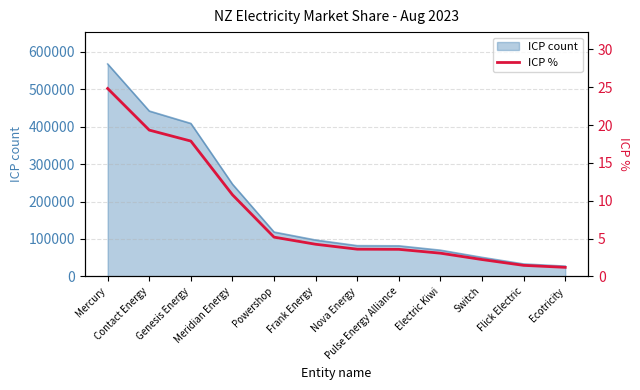

Does the chart display data point markers on the line(s)?

No